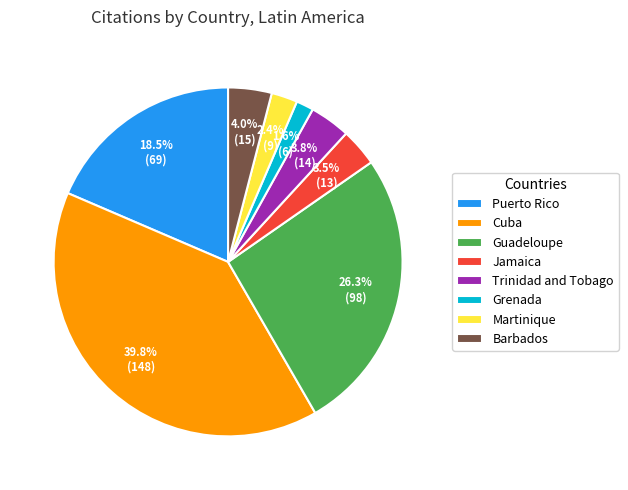

Which category has the biggest portion of the pie?

Cuba